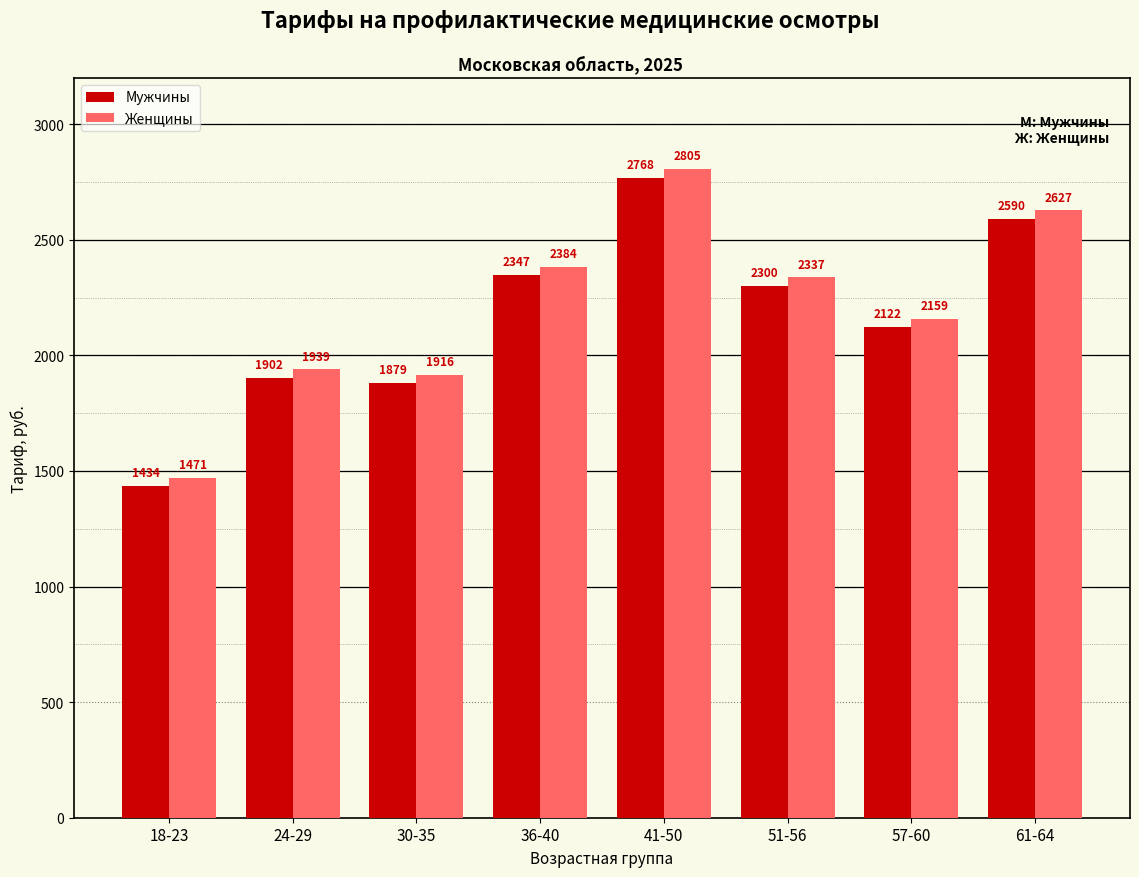

Is it true that Мужчины equals 2768 at 41-50?

True